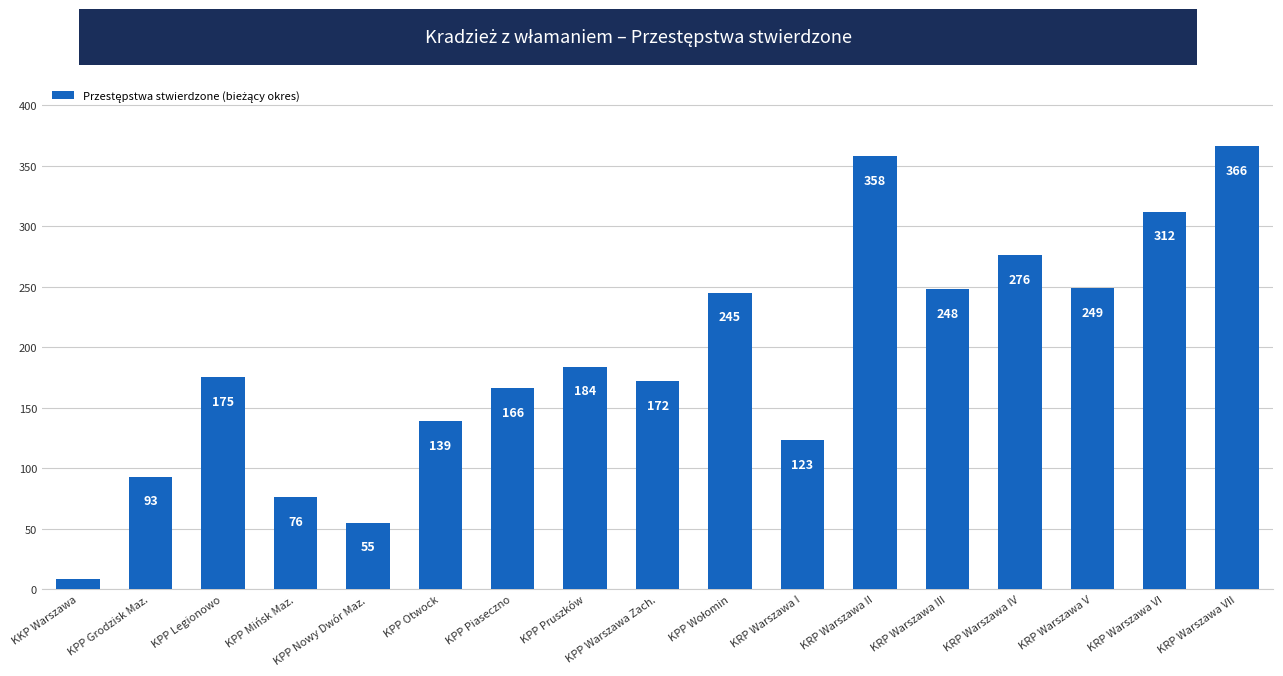

Is it true that the value at KPP Nowy Dwór Maz. is 83?

False